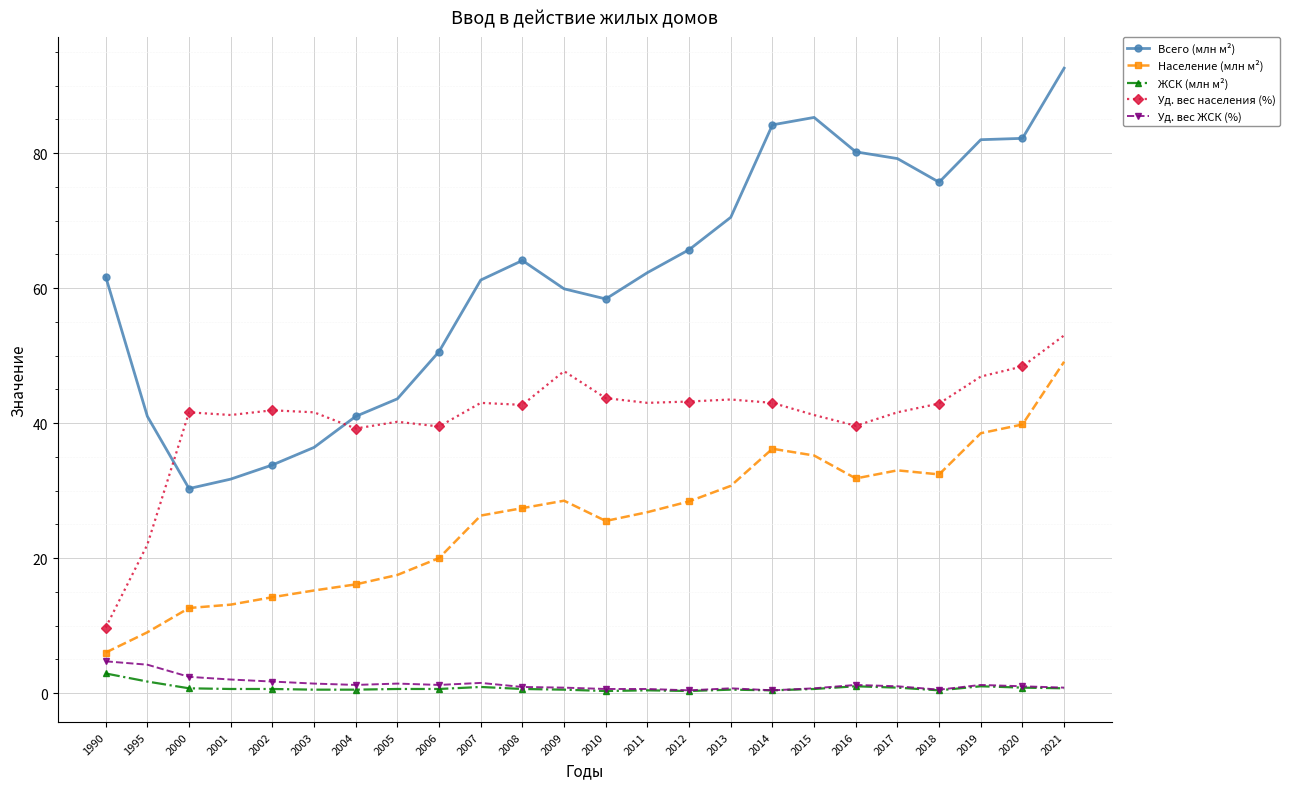

True or false: ЖСК (млн м²) has more than 2 interior local peaks.

True